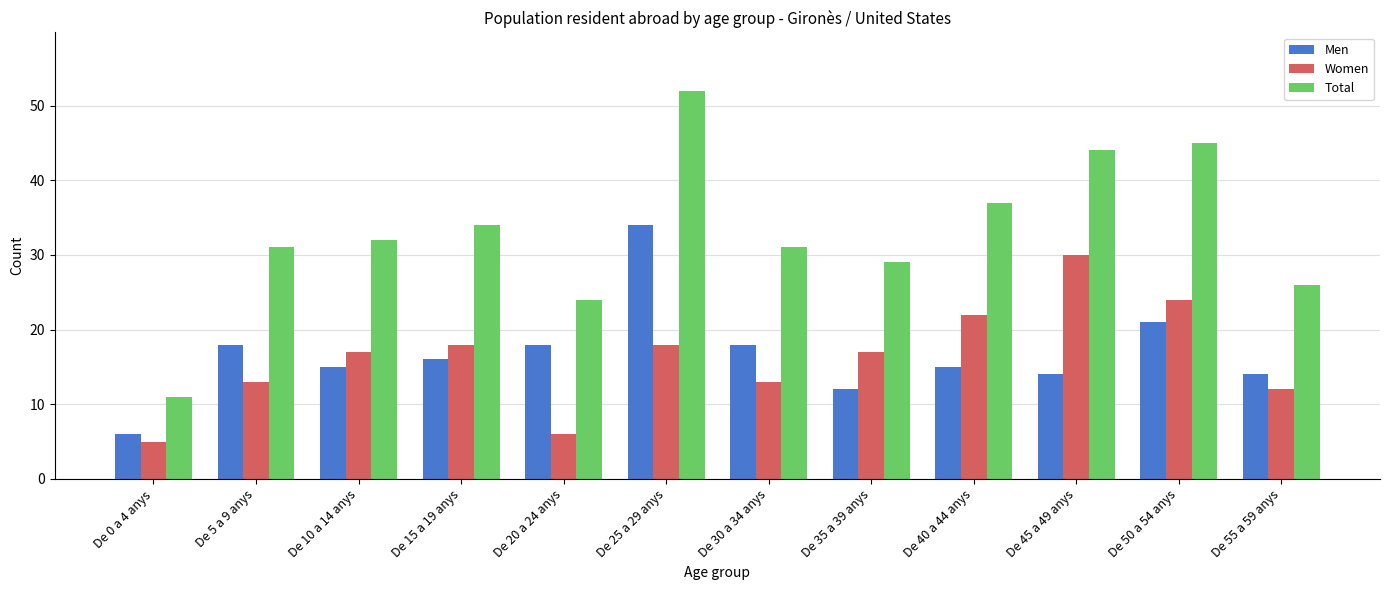

Reading left to right, what are all the values shown in this chart?

Men: 6	18	15	16	18	34	18	12	15	14	21	14
Women: 5	13	17	18	6	18	13	17	22	30	24	12
Total: 11	31	32	34	24	52	31	29	37	44	45	26